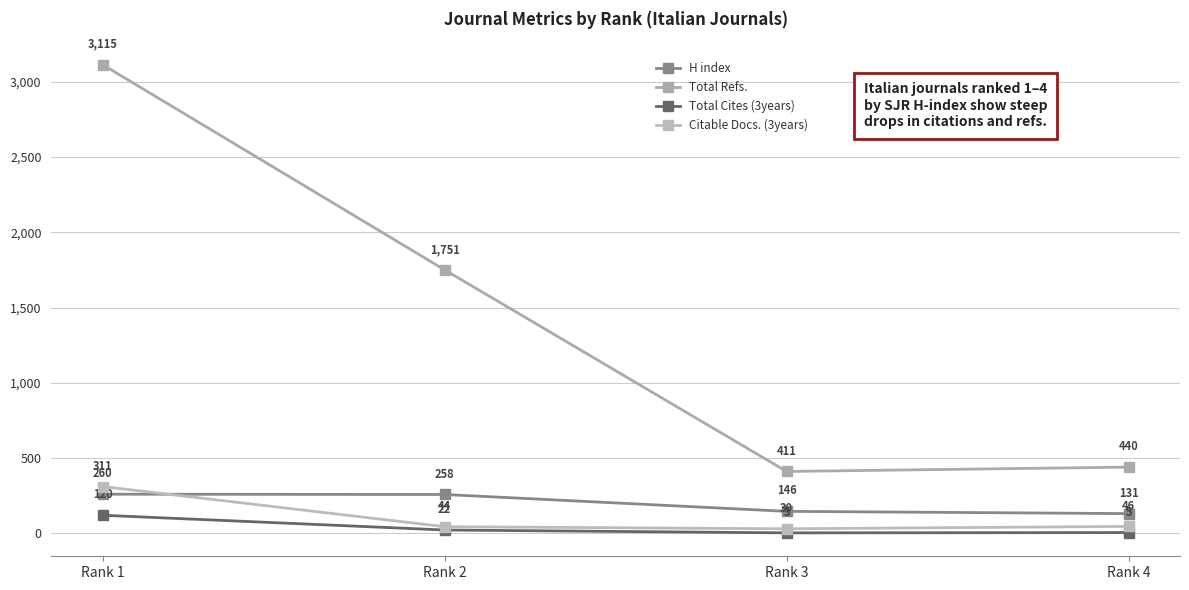

The Total Cites (3years) series shows 5 at Rank 4. True or false?

True